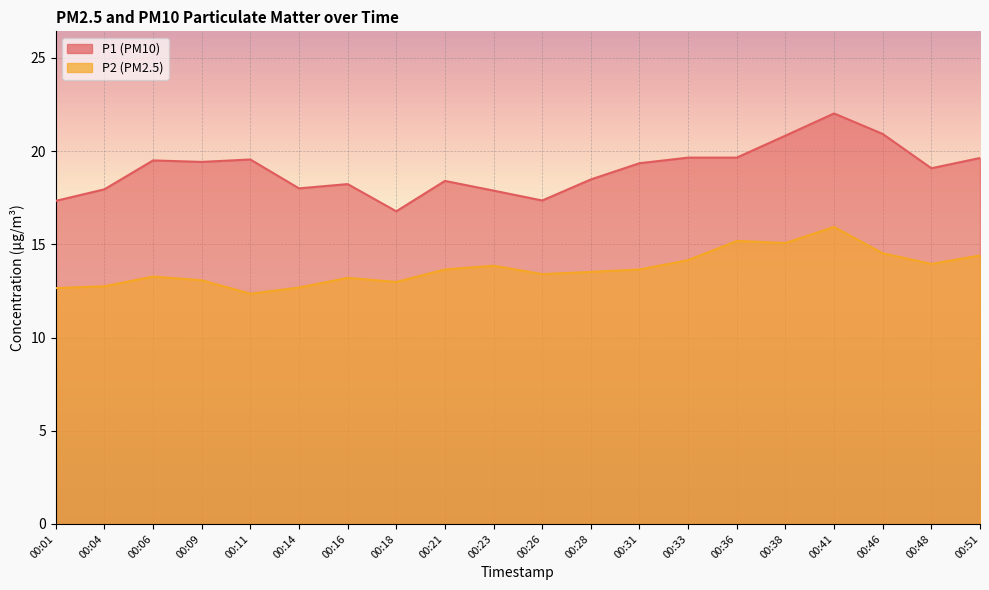

True or false: P2 has a value of 12.8 at 00:04.

True